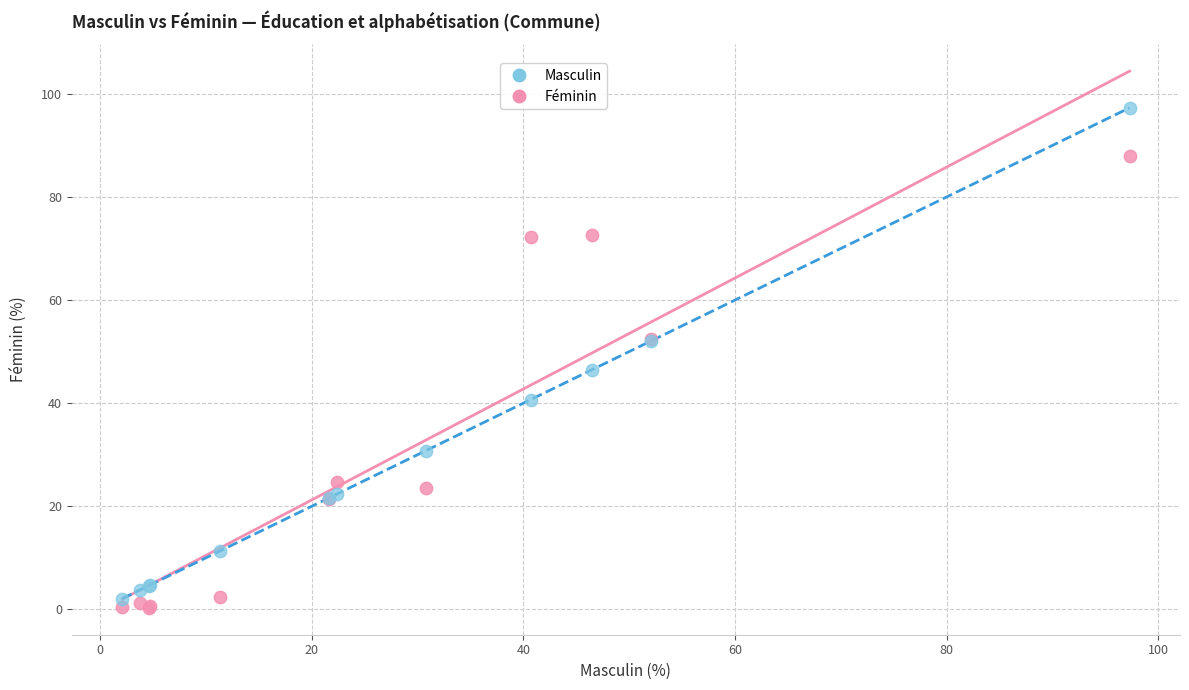

Across all series, what Y value is closest to 48?

46.5